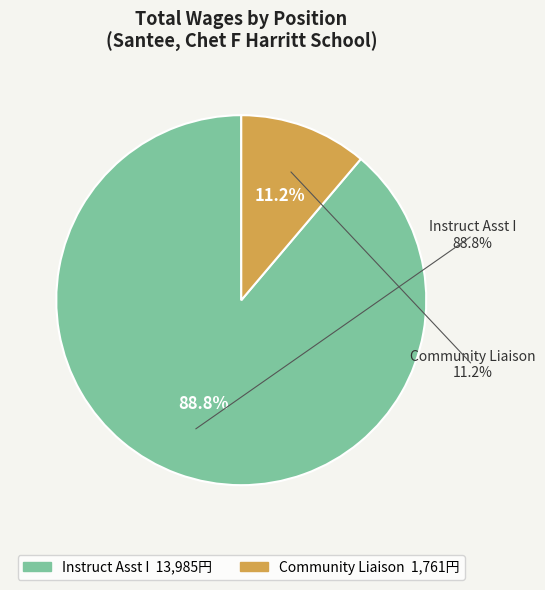

Does any single category account for the majority?

Yes